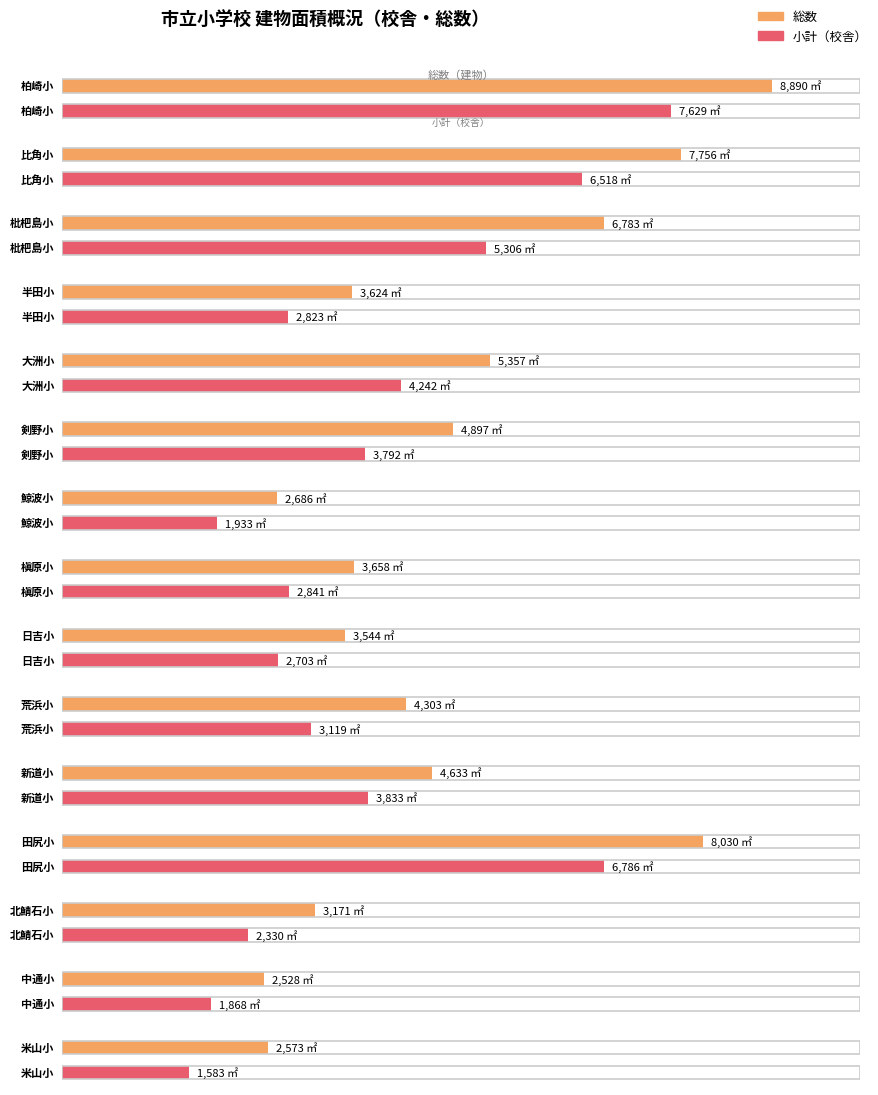

What is the average value of the 総数 series?

4829